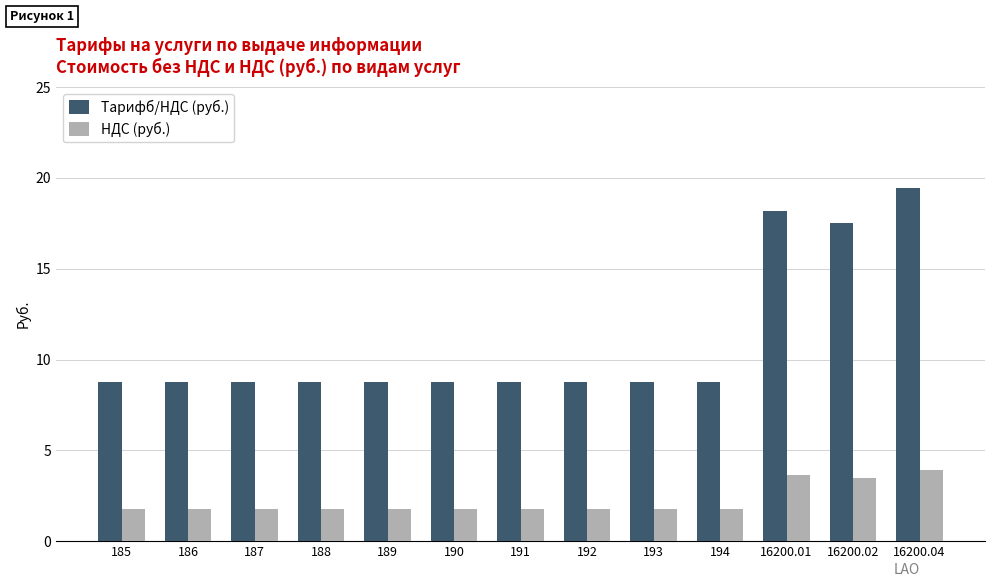

What is the smallest value displayed?

1.8